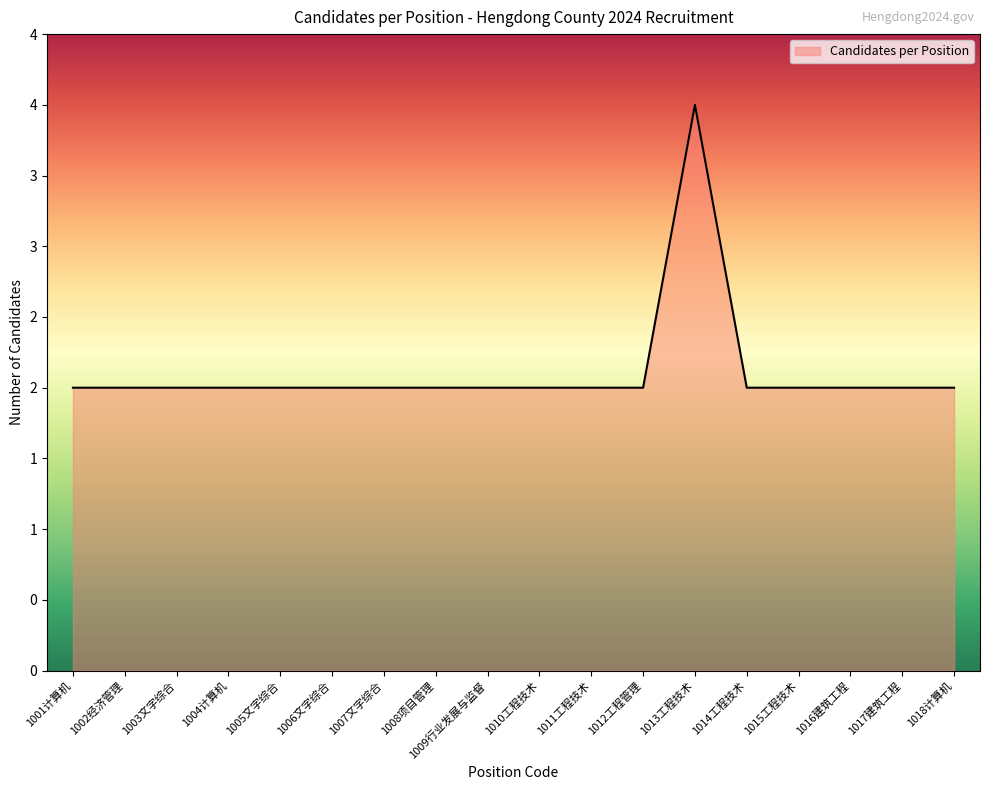

List the labels in order of value, smallest first.

1001计算机, 1002经济管理, 1003文字综合, 1004计算机, 1005文字综合, 1006文字综合, 1007文字综合, 1008项目管理, 1009行业发展与监督, 1010工程技术, 1011工程技术, 1012工程管理, 1014工程技术, 1015工程技术, 1016建筑工程, 1017建筑工程, 1018计算机, 1013工程技术